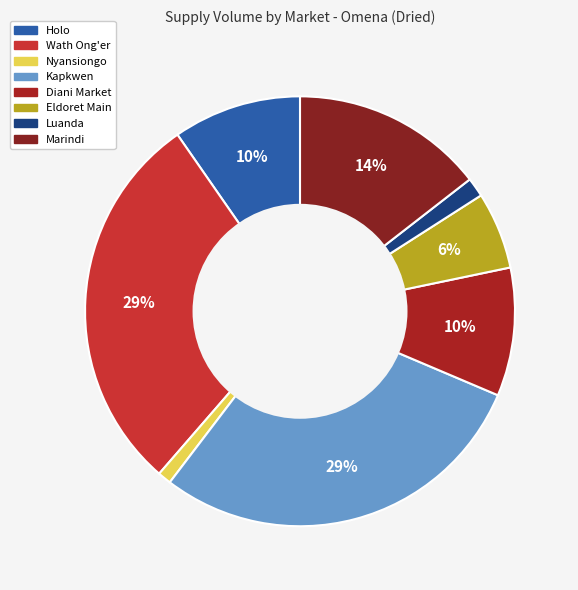

Which category has the smallest portion of the pie?

Nyansiongo